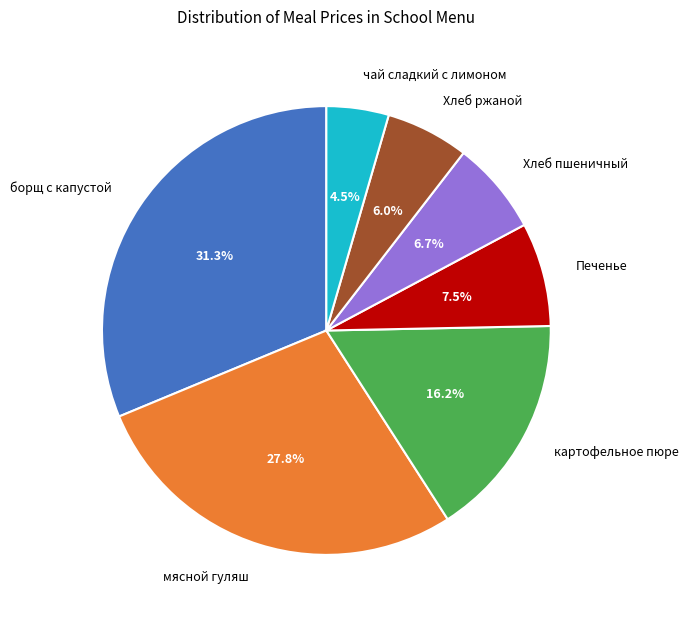

How many slices are in this pie chart?

7